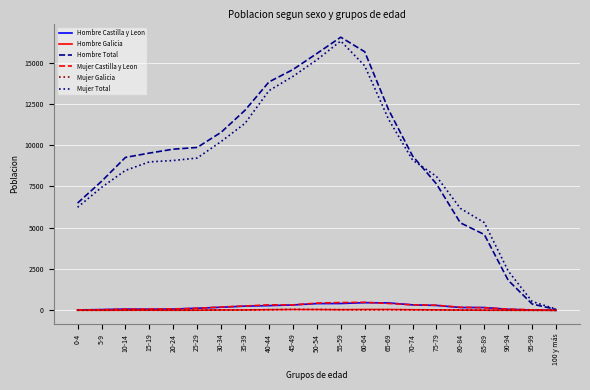

What is the maximum value for Hombre Total?

16541